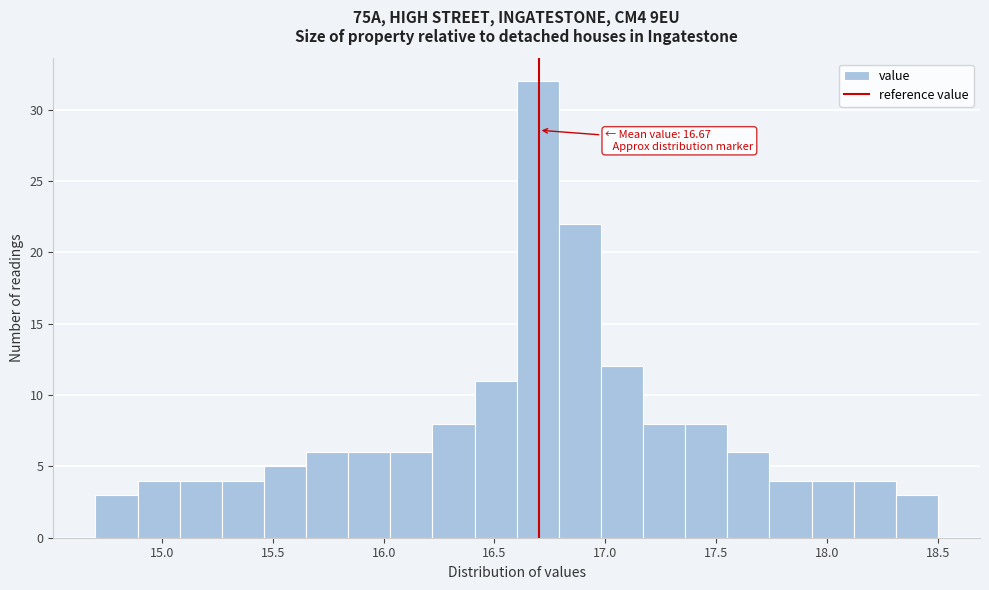

Around what value on the x-axis is the tallest bar? Give the approximate position of its centre, as read against the axis.

16.70